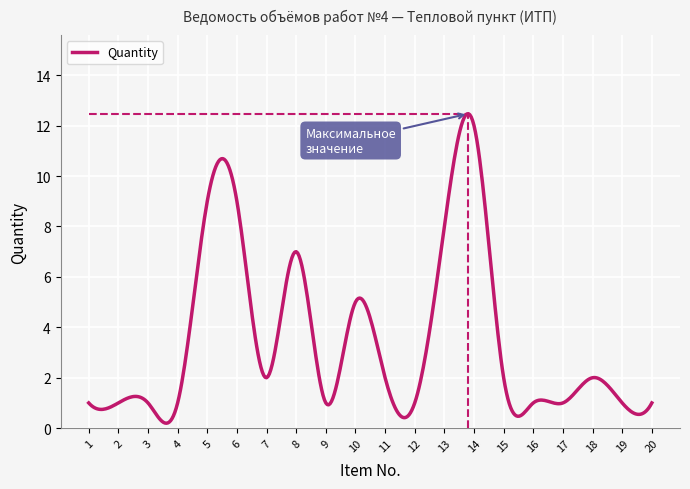

What is the maximum value shown in the chart?

12.5